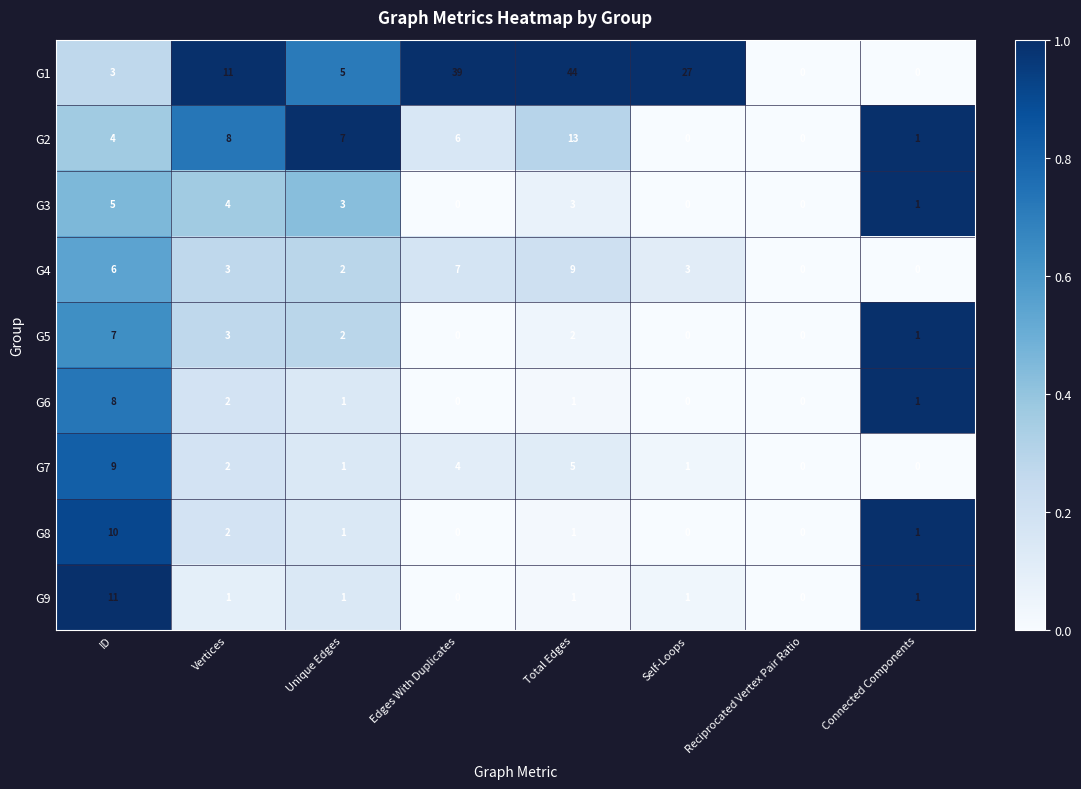

At which label does G7 first exceed 2?

ID